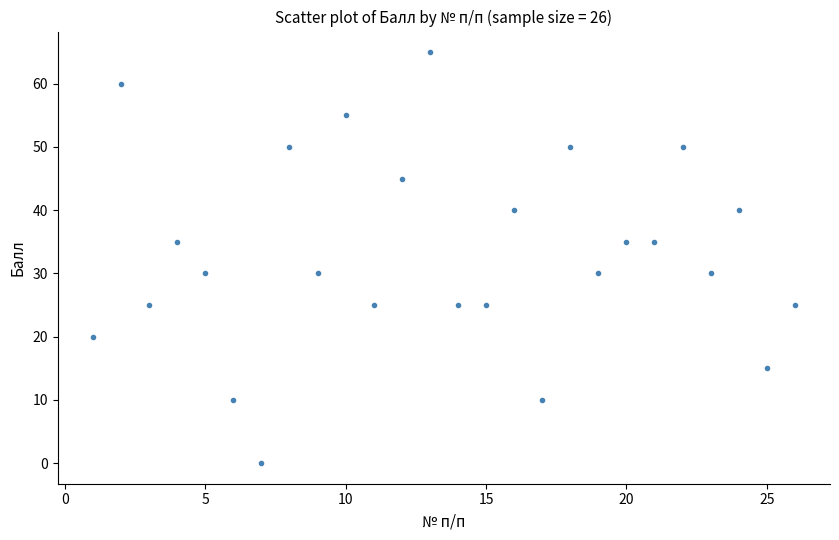

What is the range of Y values (max minus min)?

65